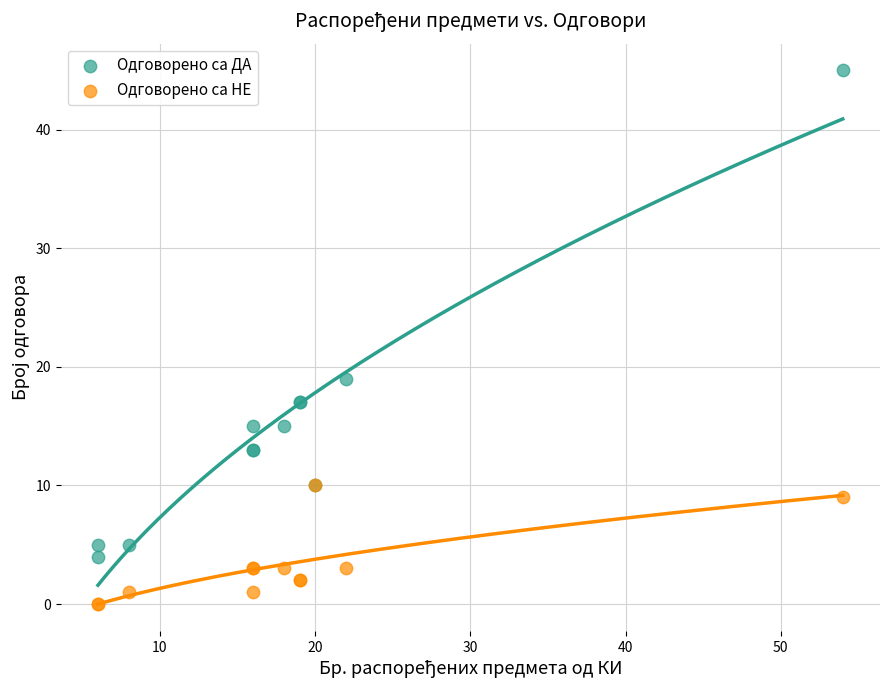

Which series reaches the maximum Y coordinate?

Одговорено са ДА